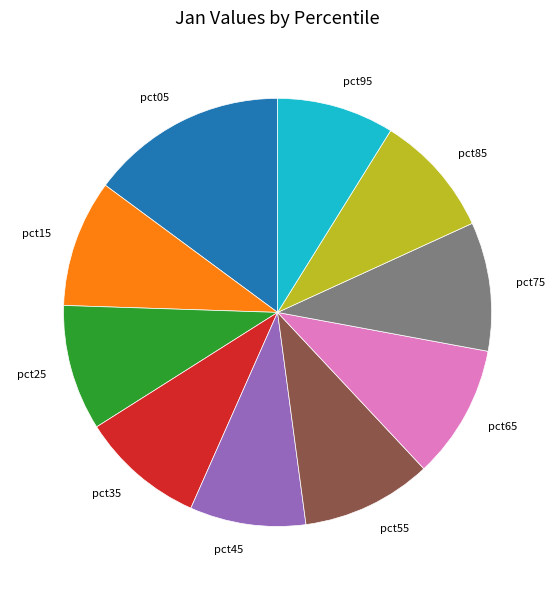

Combined, do pct25 and pct65 account for over 50%?

No